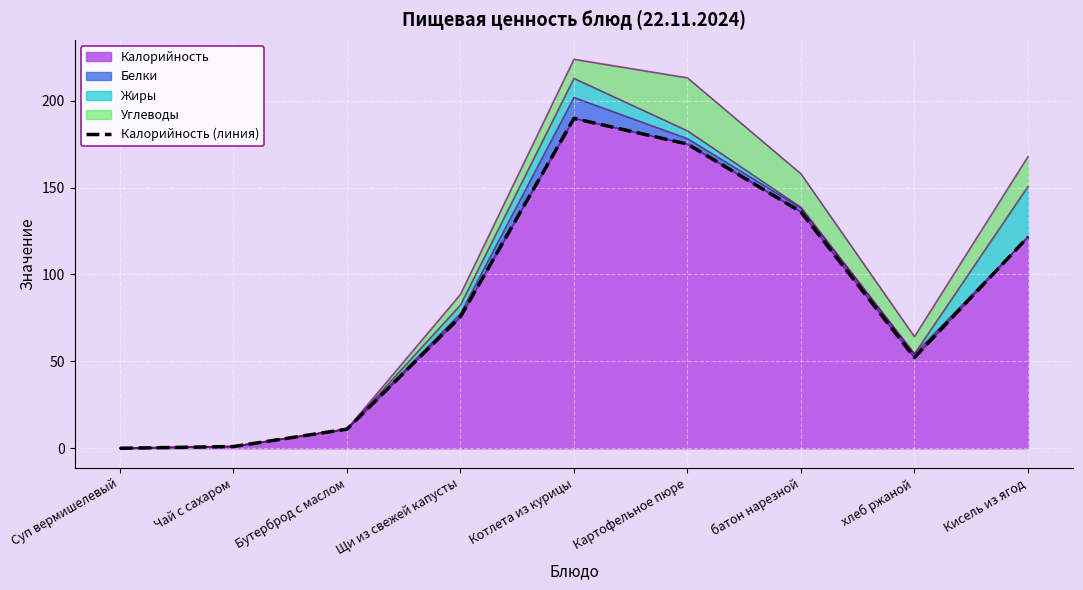

What is the label of the 9th point from the right?

Суп вермишелевый